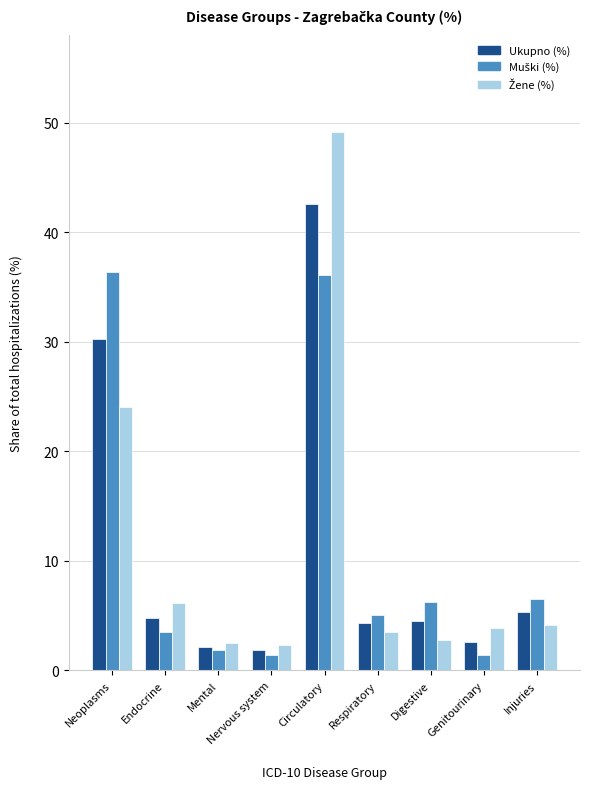

At which category is the sum across all series the highest?

Circulatory